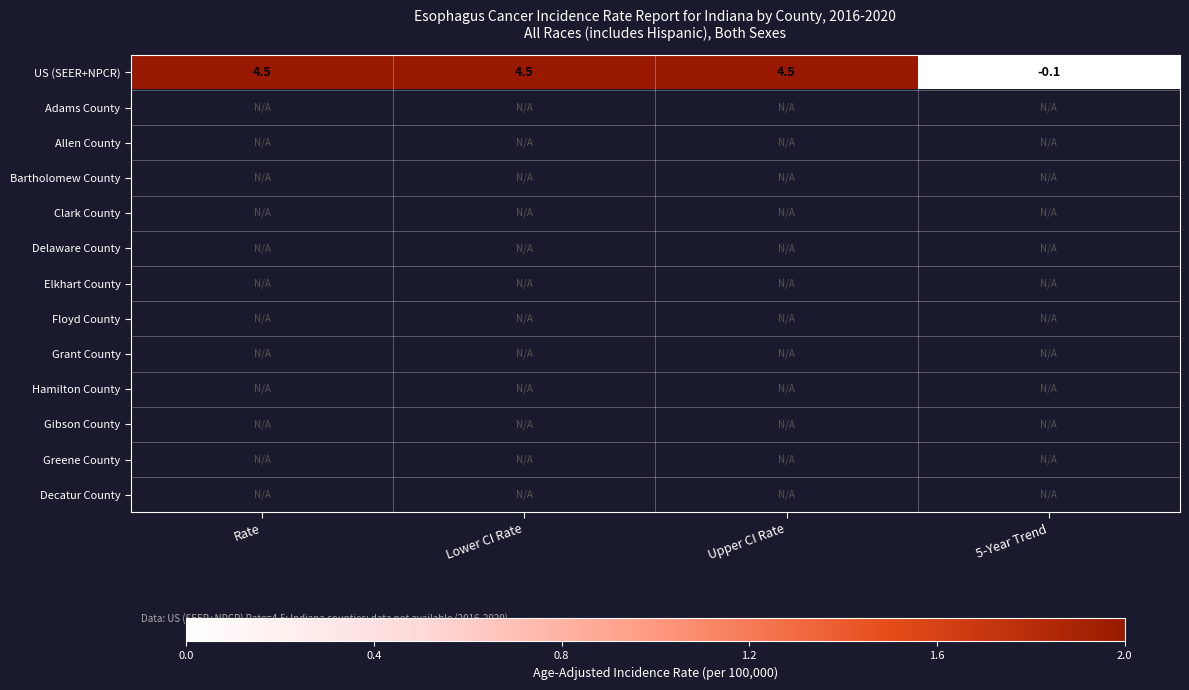

Is it true that US (SEER+NPCR) equals 4.5 at Upper CI Rate?

True